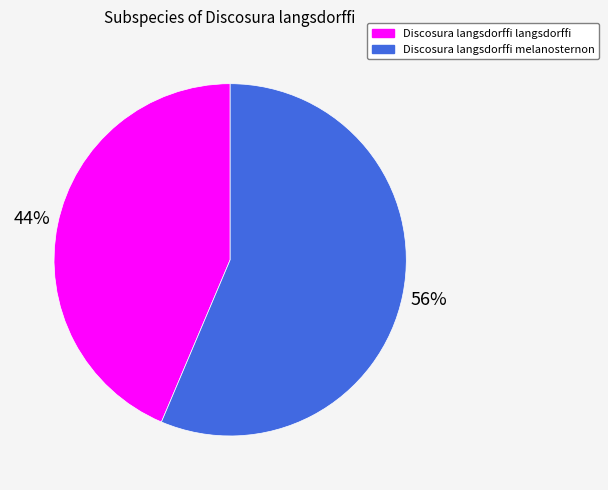

What is the largest slice in the pie chart?

Discosura langsdorffi melanosternon